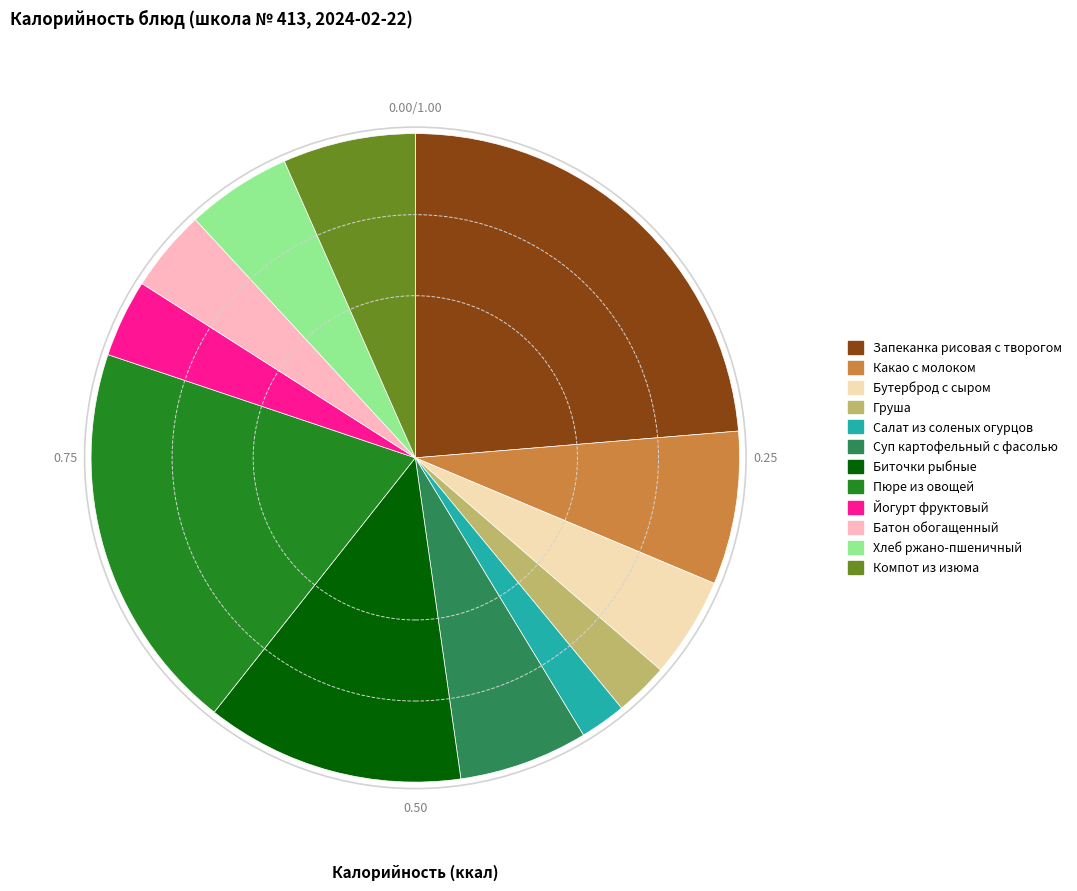

How many slices are in this pie chart?

12